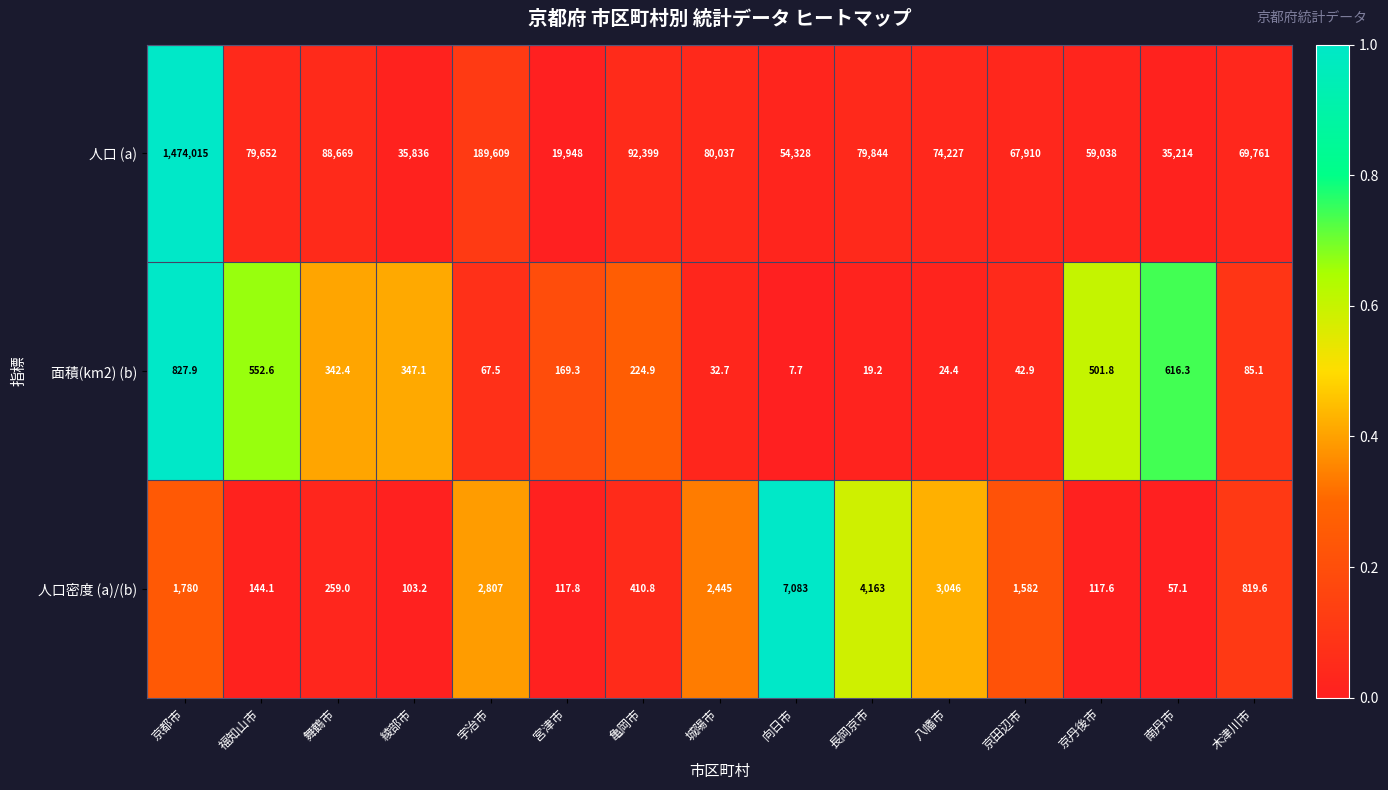

The 人口 (a) series shows 773557.4 at 京都市. True or false?

False